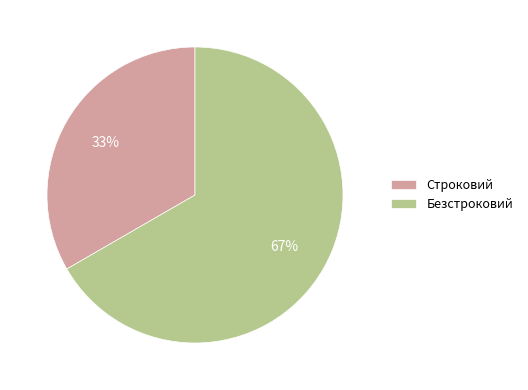

What percentage is the Строковий slice, to the nearest percent?

33%